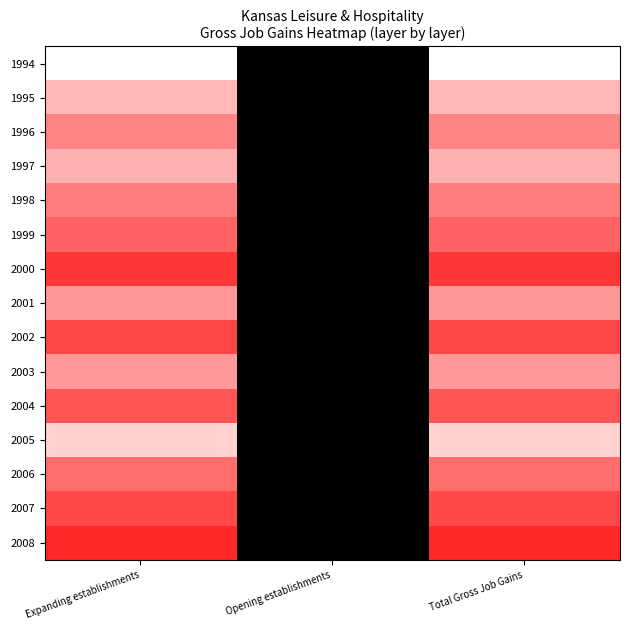

How many values in 2008 are above zero?

2